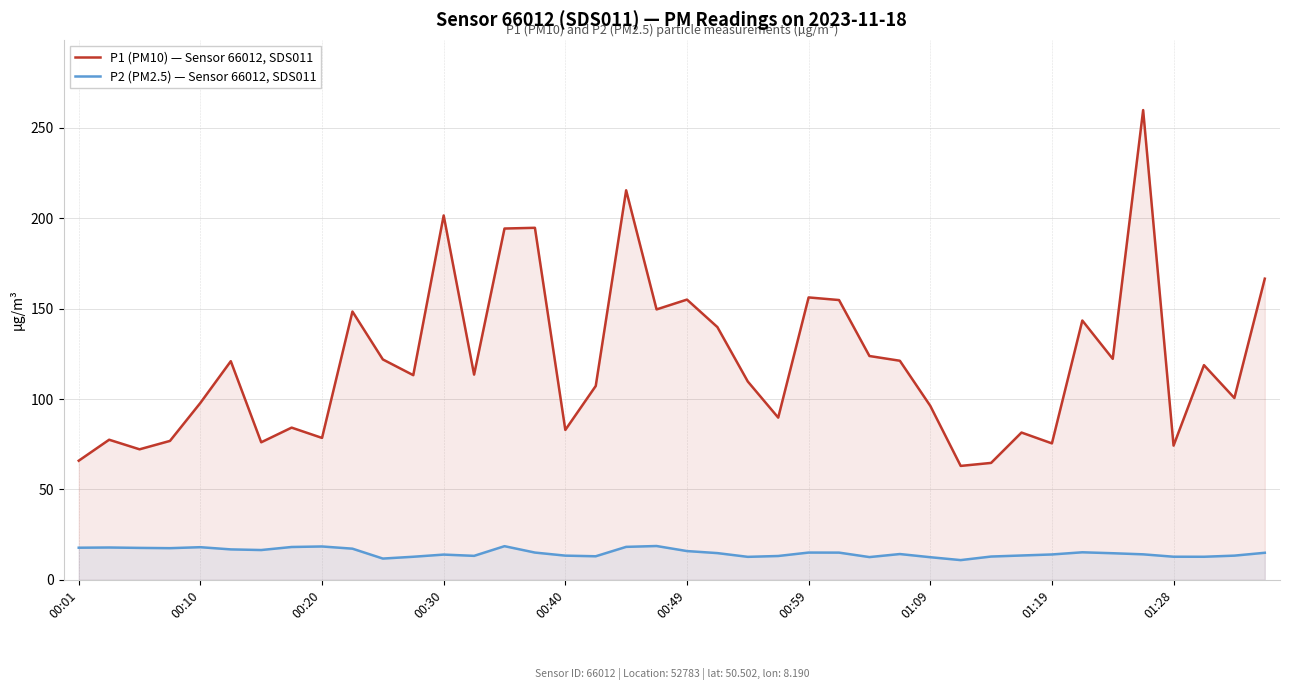

True or false: P1 (PM10) — Sensor 66012, SDS011 and P2 (PM2.5) — Sensor 66012, SDS011 cross at least once.

False